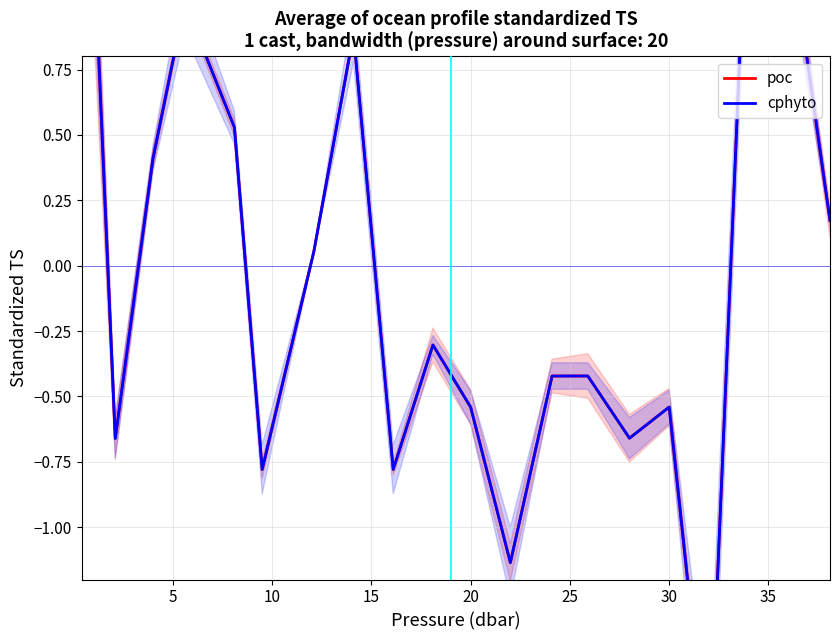

List the series in order of their overall mean, lowest first.

cphyto, poc